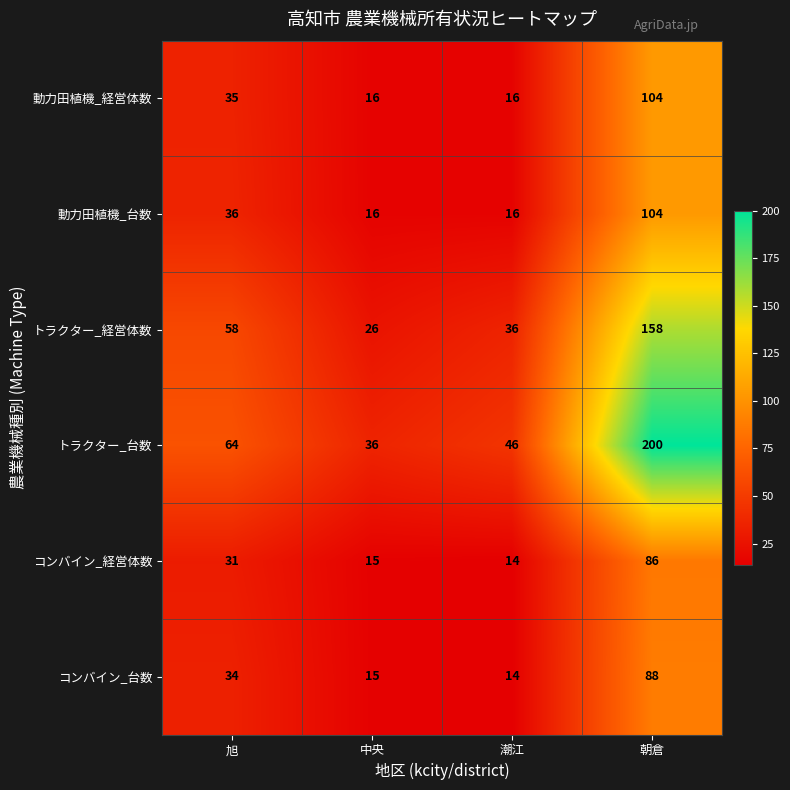

Reading left to right, extract all data points from this chart.

動力田植機_経営体数: 旭=35	中央=16	潮江=16	朝倉=104
動力田植機_台数: 旭=36	中央=16	潮江=16	朝倉=104
トラクター_経営体数: 旭=58	中央=26	潮江=36	朝倉=158
トラクター_台数: 旭=64	中央=36	潮江=46	朝倉=200
コンバイン_経営体数: 旭=31	中央=15	潮江=14	朝倉=86
コンバイン_台数: 旭=34	中央=15	潮江=14	朝倉=88